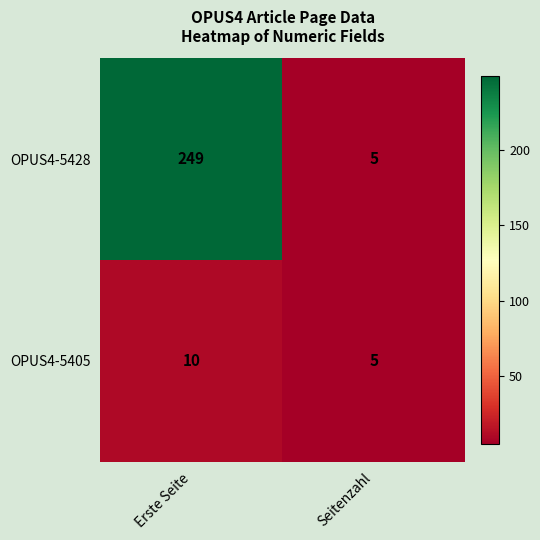

Rank the series at Erste Seite from highest to lowest value.

OPUS4-5428, OPUS4-5405